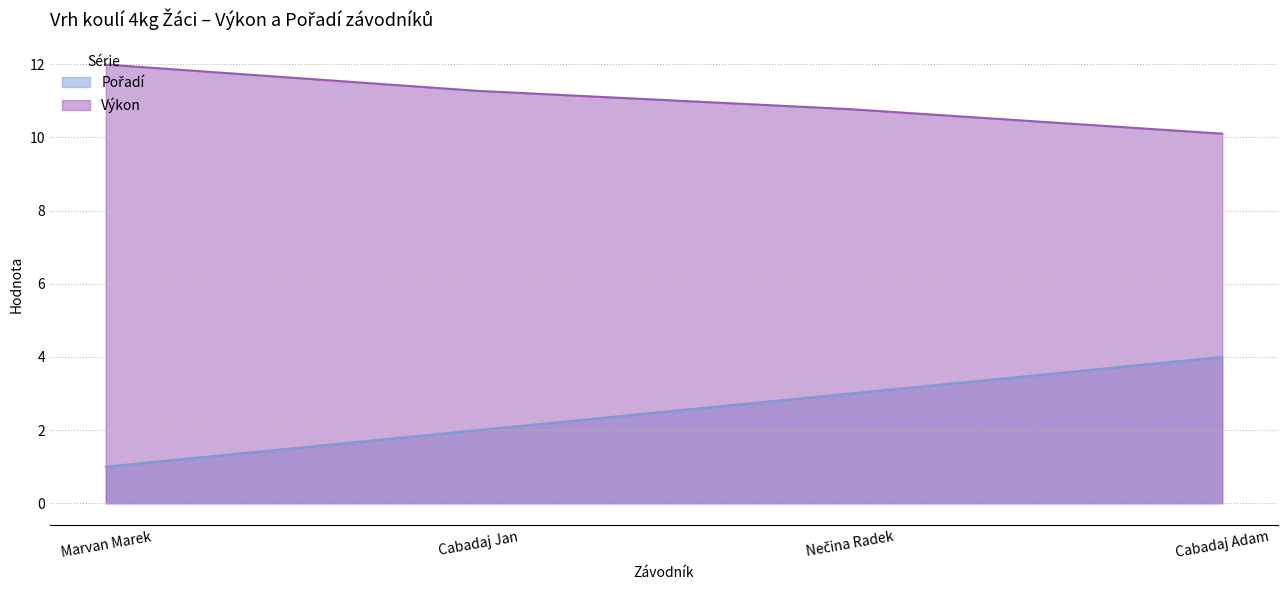

What is the highest value of the Výkon series?

12.0